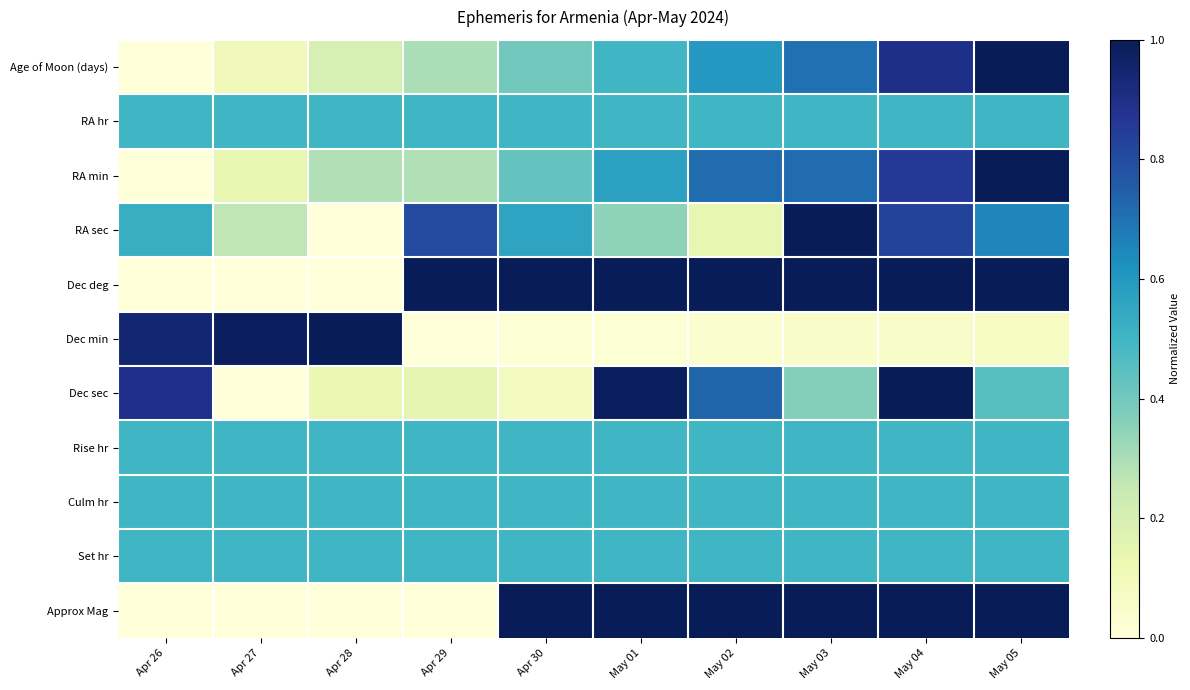

Which series has the widest spread of values?

Age of Moon (days)